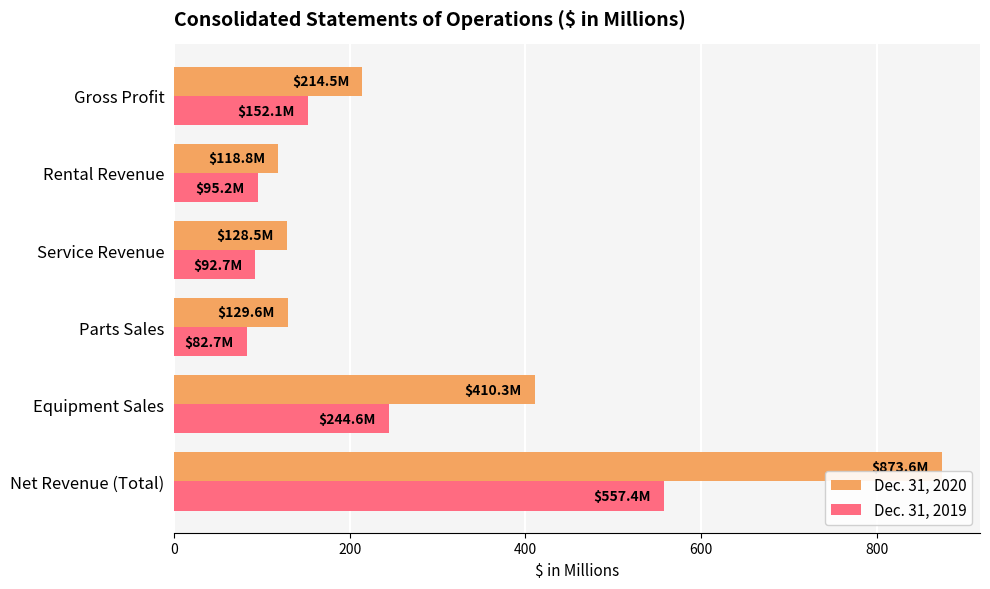

What is the difference between the highest and lowest values at Gross Profit?

62.4